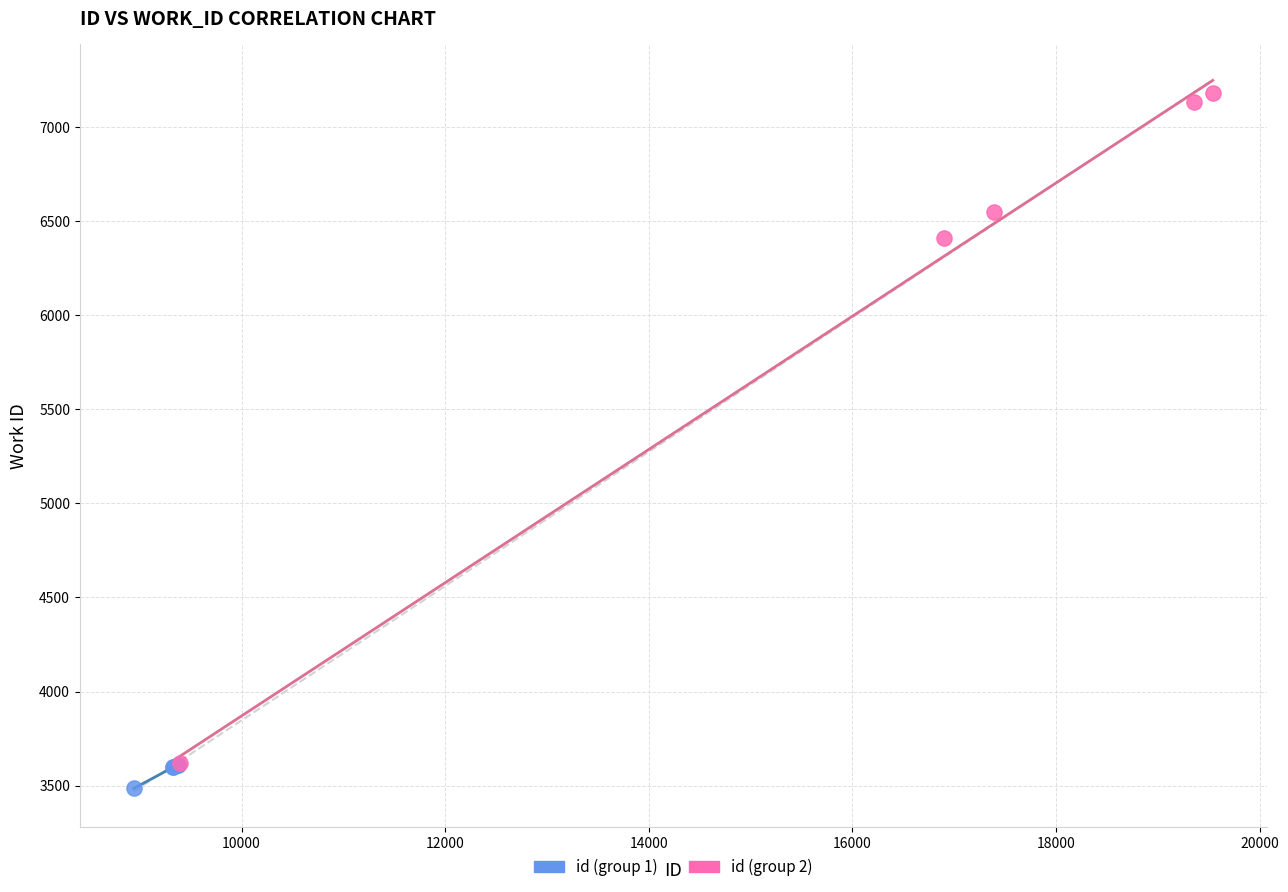

Which series reaches the minimum Y coordinate?

id (group 1)